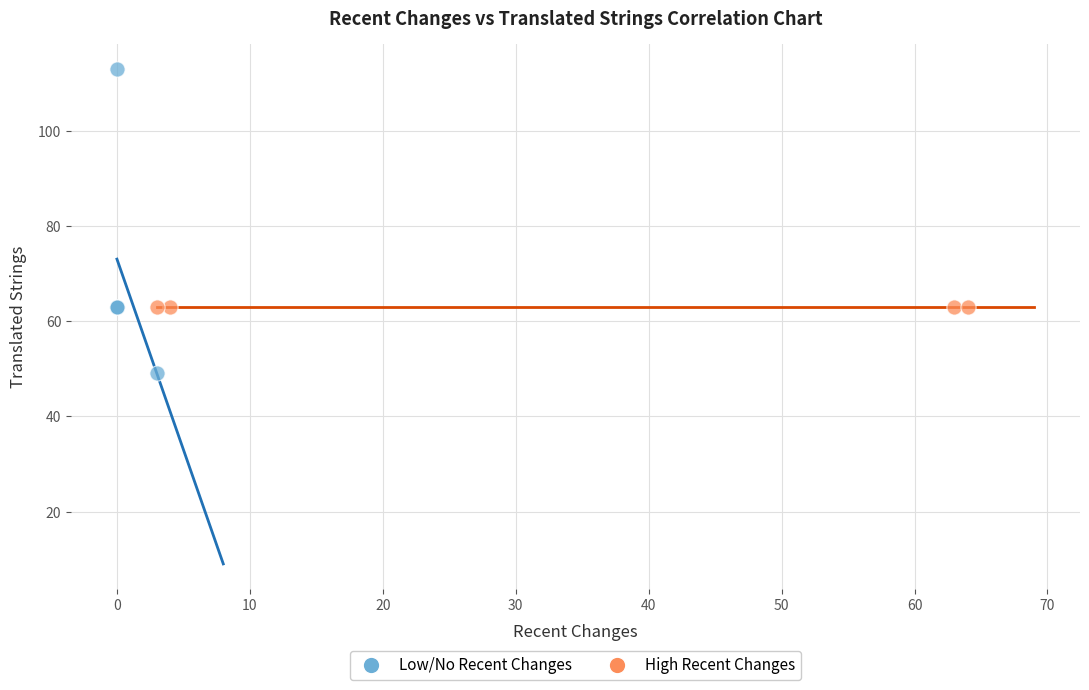

Which series reaches the maximum Y coordinate?

Low/No Recent Changes